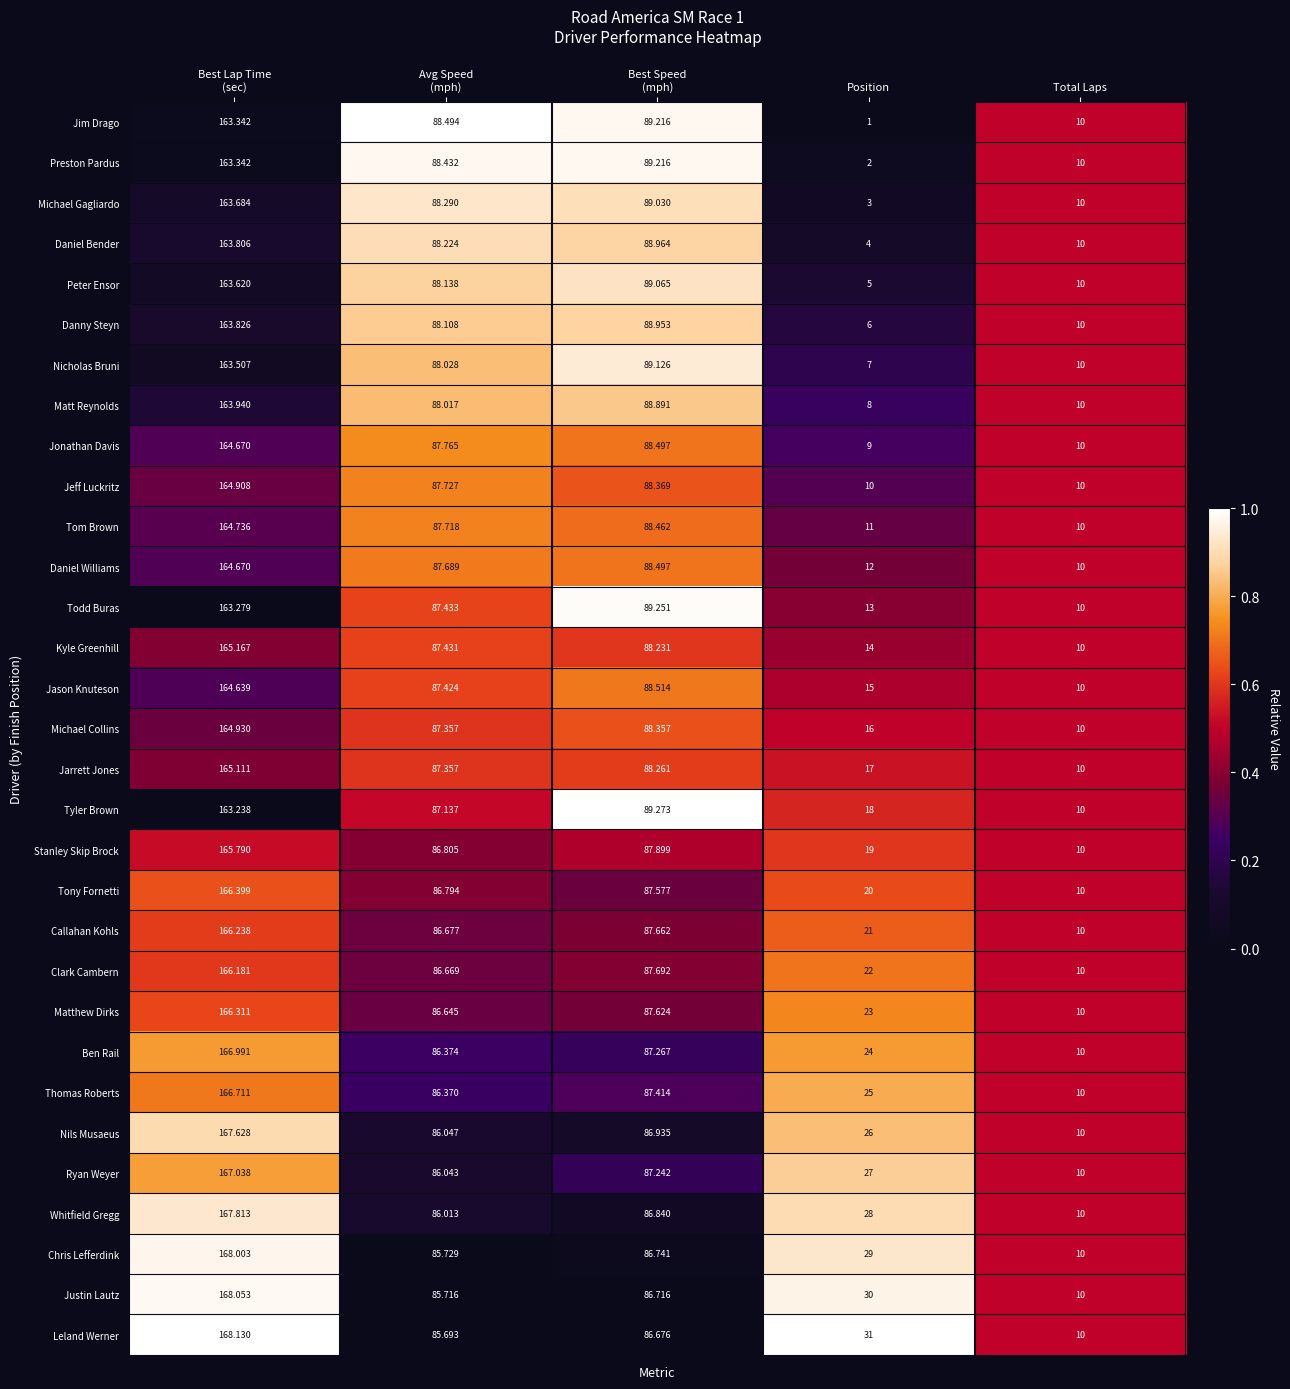

At Position, list the series in order from largest to smallest.

Leland Werner, Justin Lautz, Chris Lefferdink, Whitfield Gregg, Ryan Weyer, Nils Musaeus, Thomas Roberts, Ben Rail, Matthew Dirks, Clark Cambern, Callahan Kohls, Tony Fornetti, Stanley Skip Brock, Tyler Brown, Jarrett Jones, Michael Collins, Jason Knuteson, Kyle Greenhill, Todd Buras, Daniel Williams, Tom Brown, Jeff Luckritz, Jonathan Davis, Matt Reynolds, Nicholas Bruni, Danny Steyn, Peter Ensor, Daniel Bender, Michael Gagliardo, Preston Pardus, Jim Drago